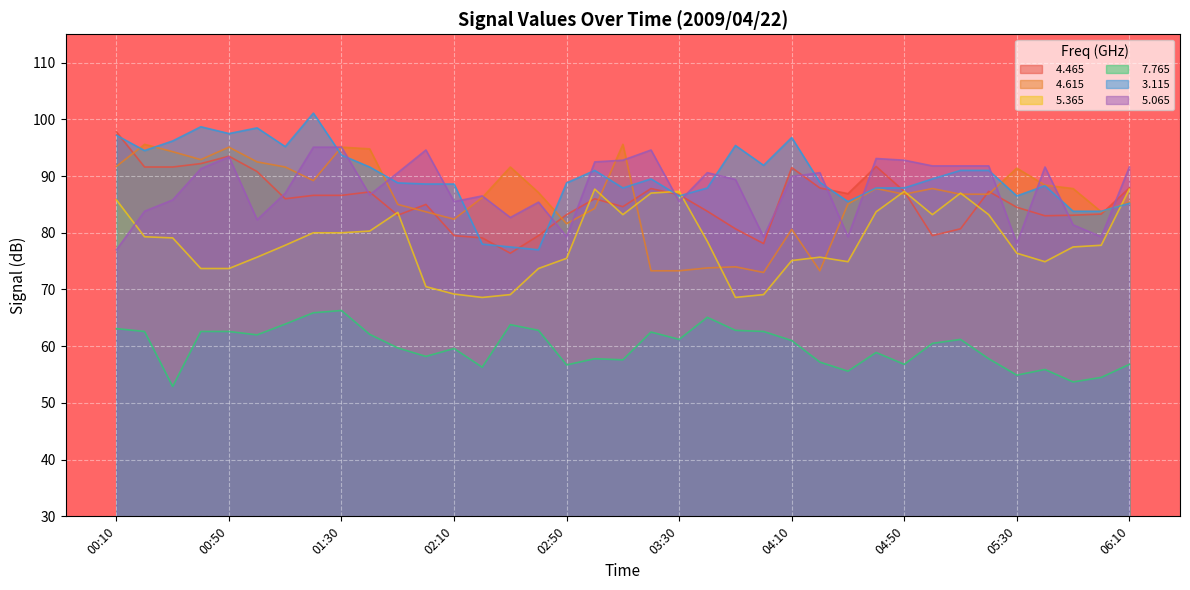

True or false:   4.615 has more than 0 interior local peaks.

True